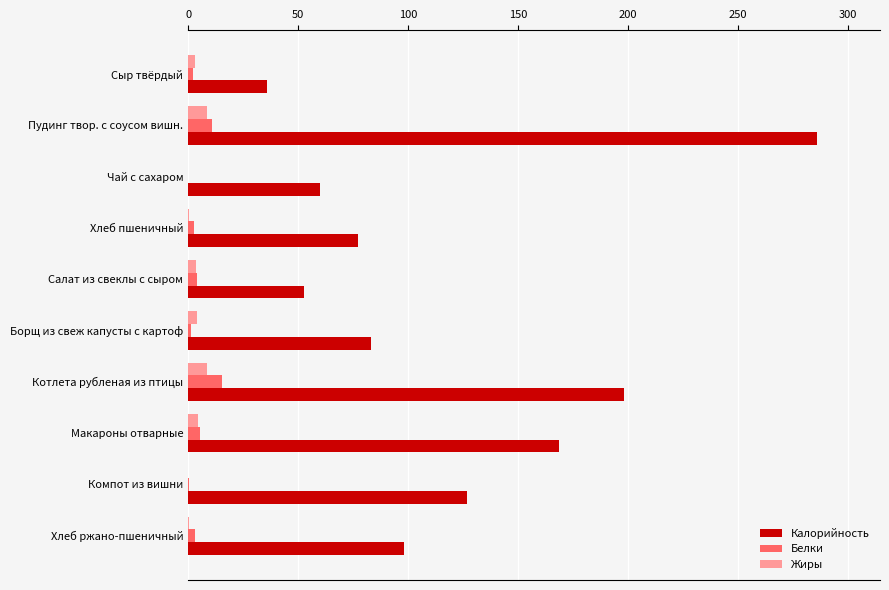

What is the sum of all Белки values?

45.8